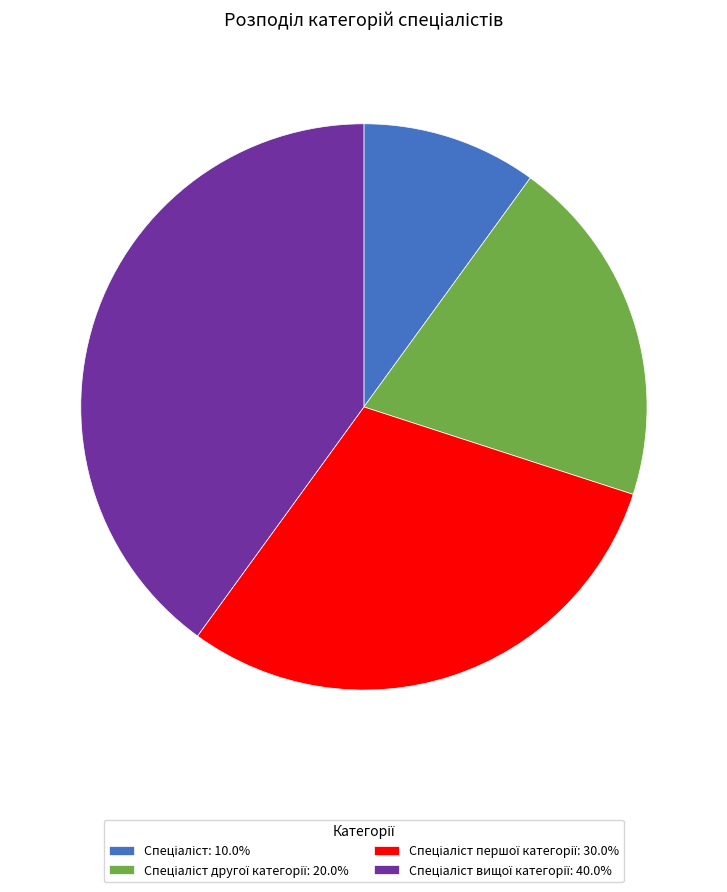

Is there a majority slice in this chart?

No